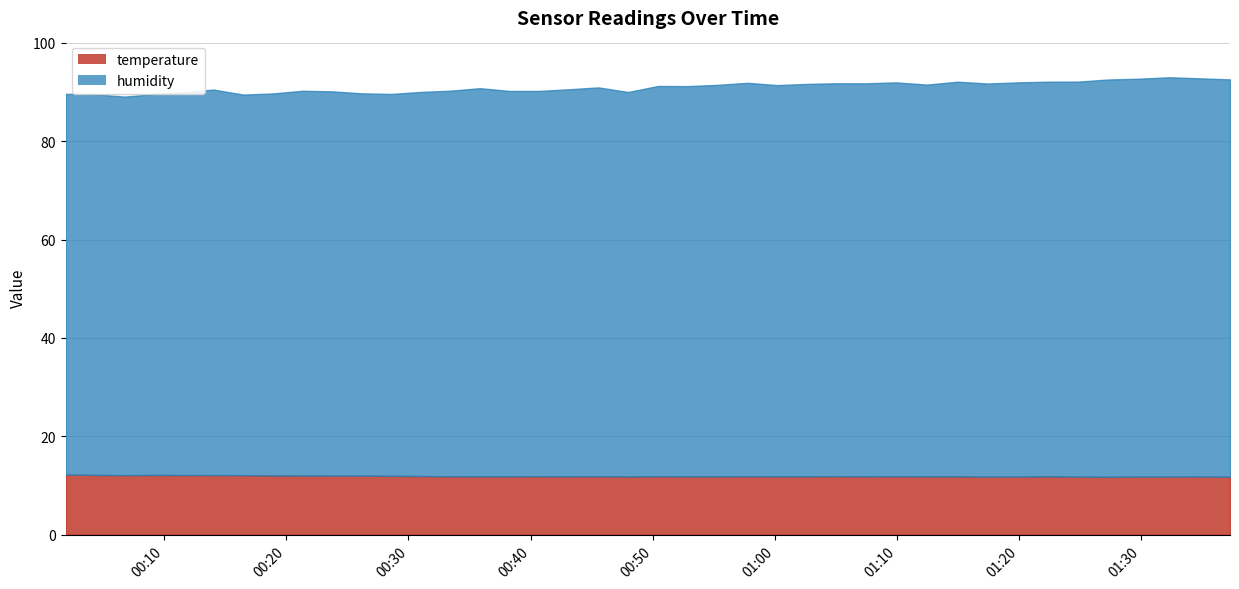

Which category has the lowest value in the humidity series?

2023-05-20T00:06:46